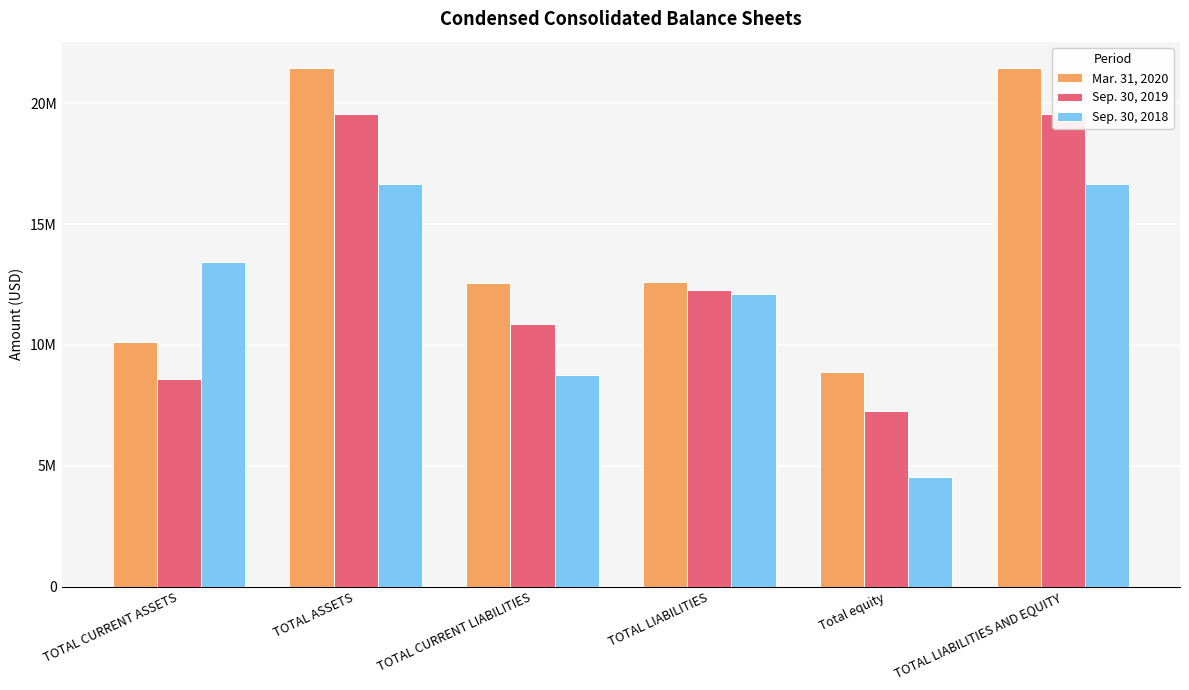

Which category has the lowest value across all series?

Total equity